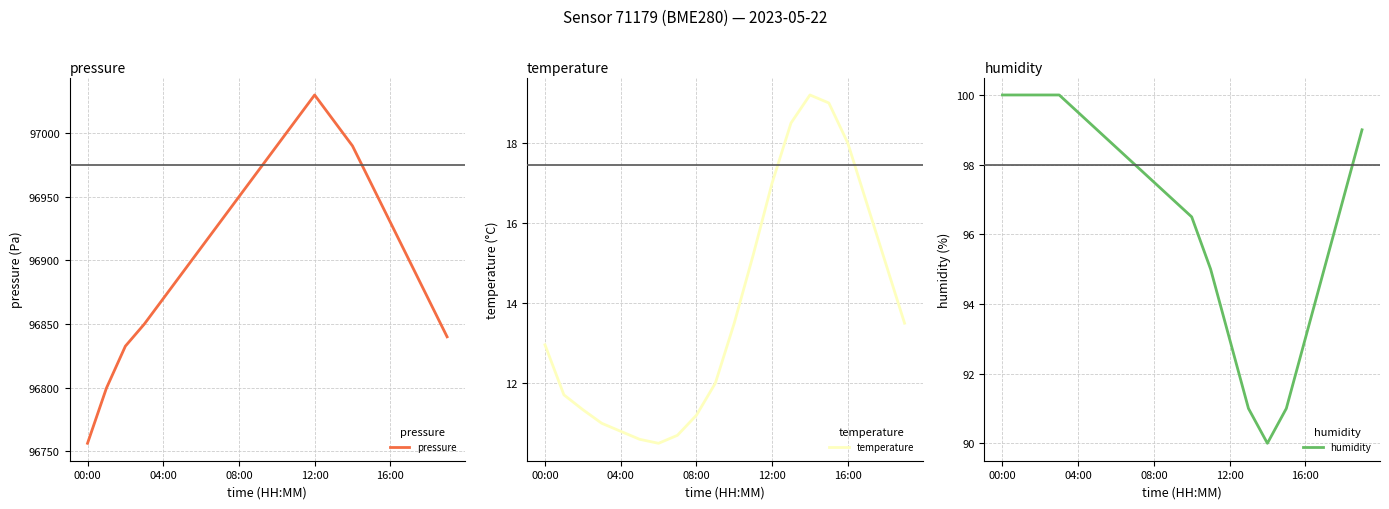

Is it true that temperature equals 26.4 at 13?

False